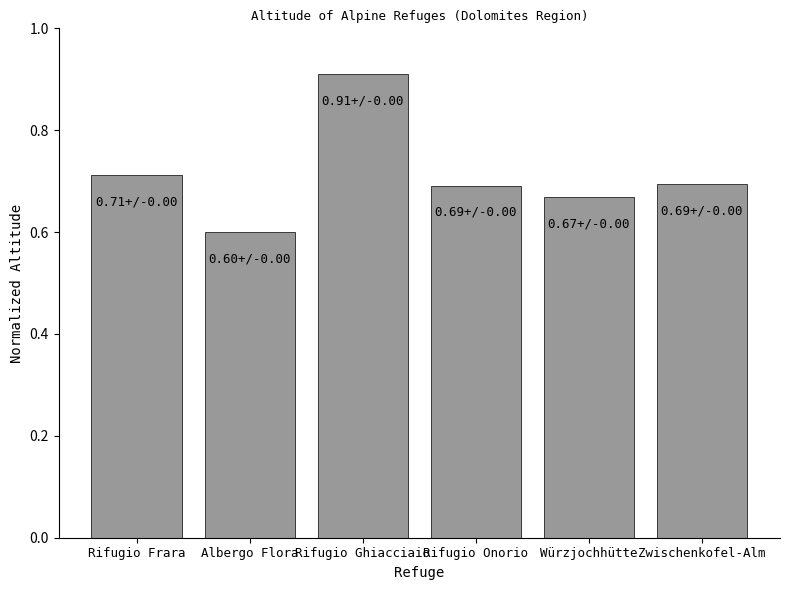

What position from the right is Albergo Flora?

5